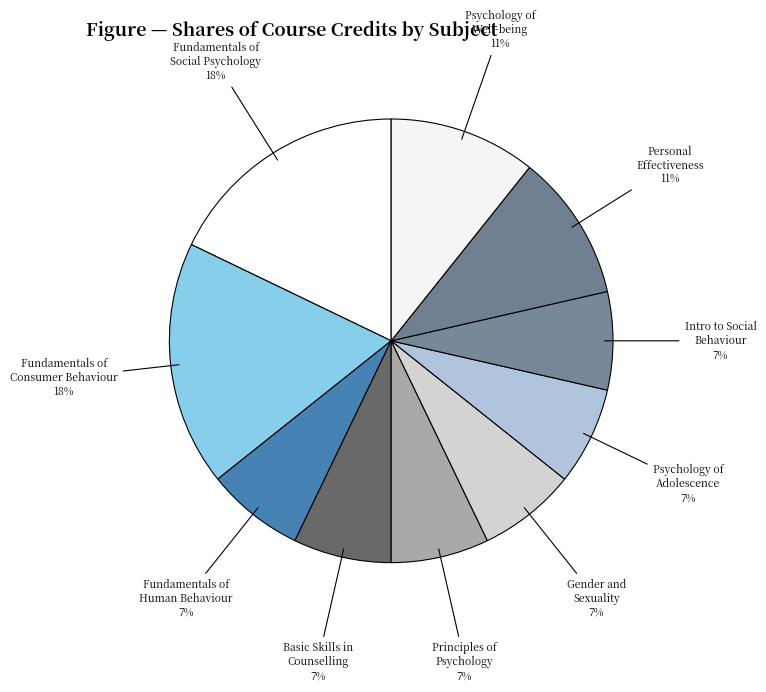

Does Basic Skills in Counselling represent more than half of the total?

No